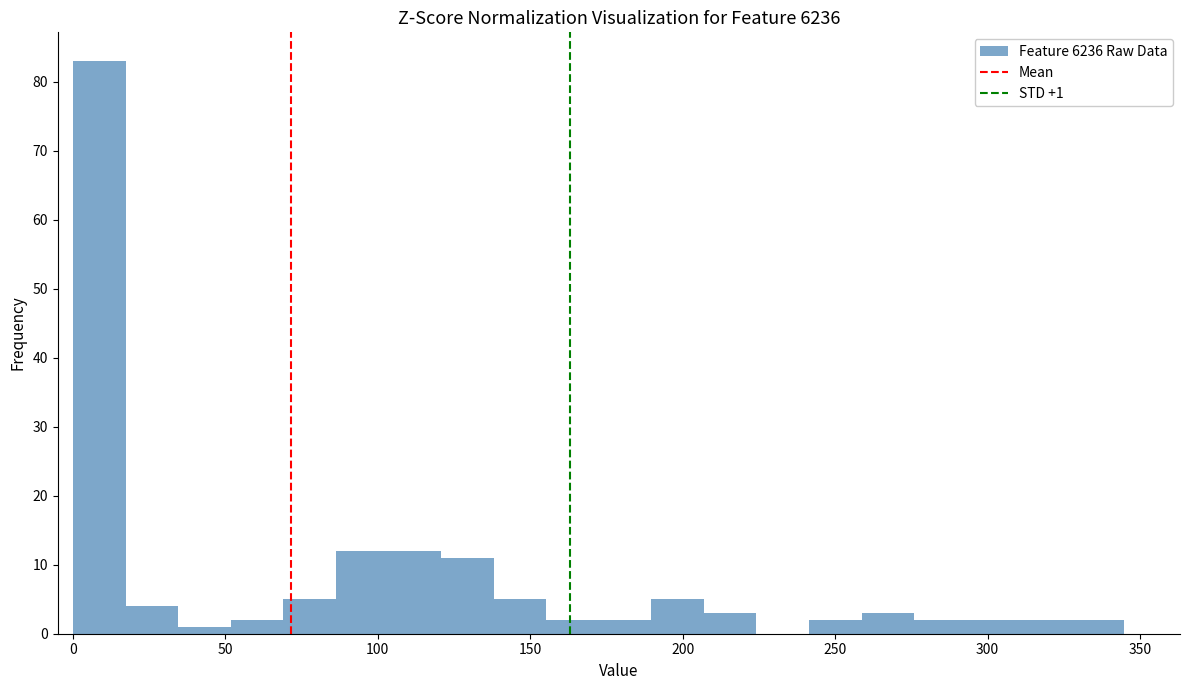

Around what value on the x-axis is the tallest bar? Give the approximate position of its centre, as read against the axis.

10